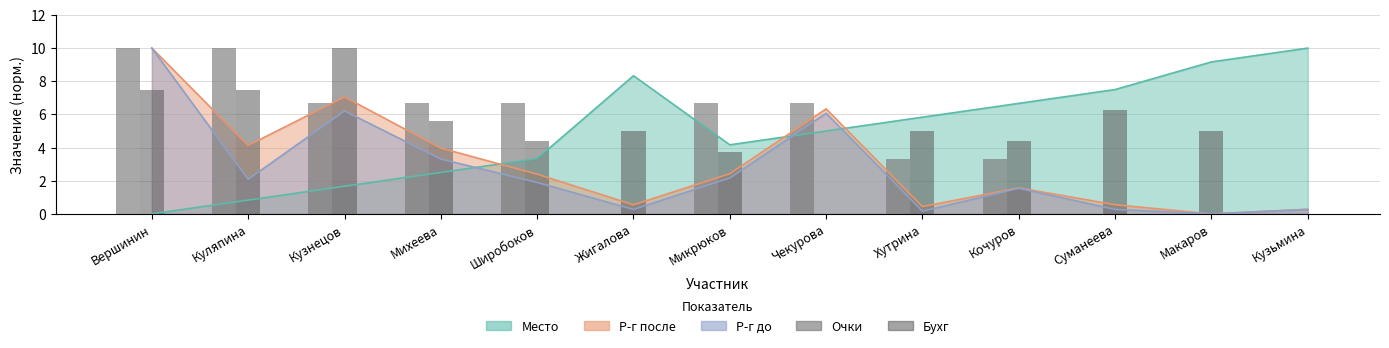

List the labels in order of Бухг value, largest first.

Кузнецов, Вершинин, Куляпина, Суманеева, Михеева, Жигалова, Хутрина, Макаров, Широбоков, Кочуров, Микрюков, Чекурова, Кузьмина